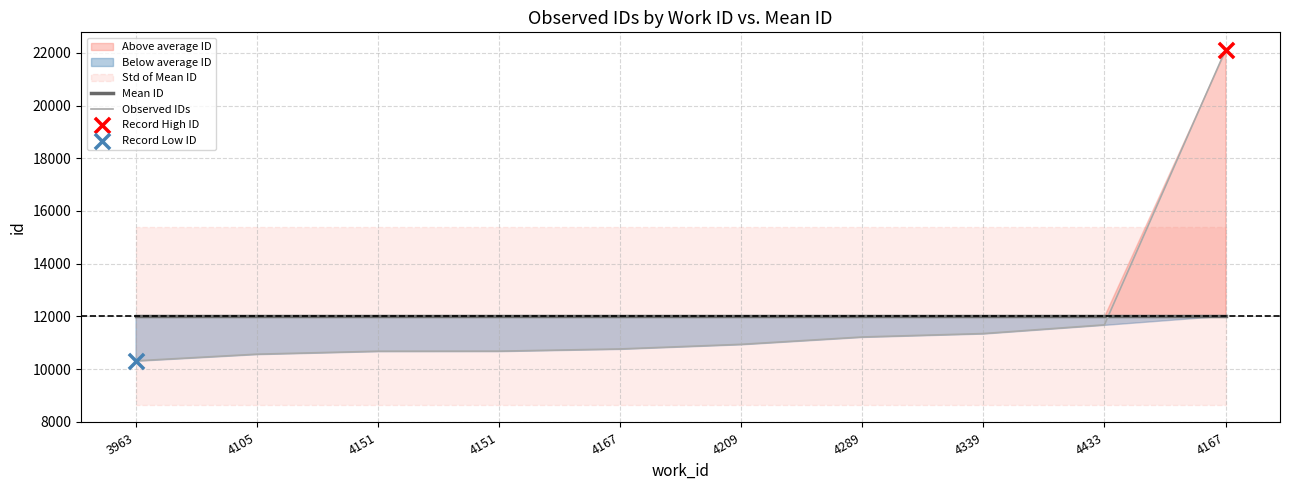

Which series has the largest total across all categories?

Mean ID